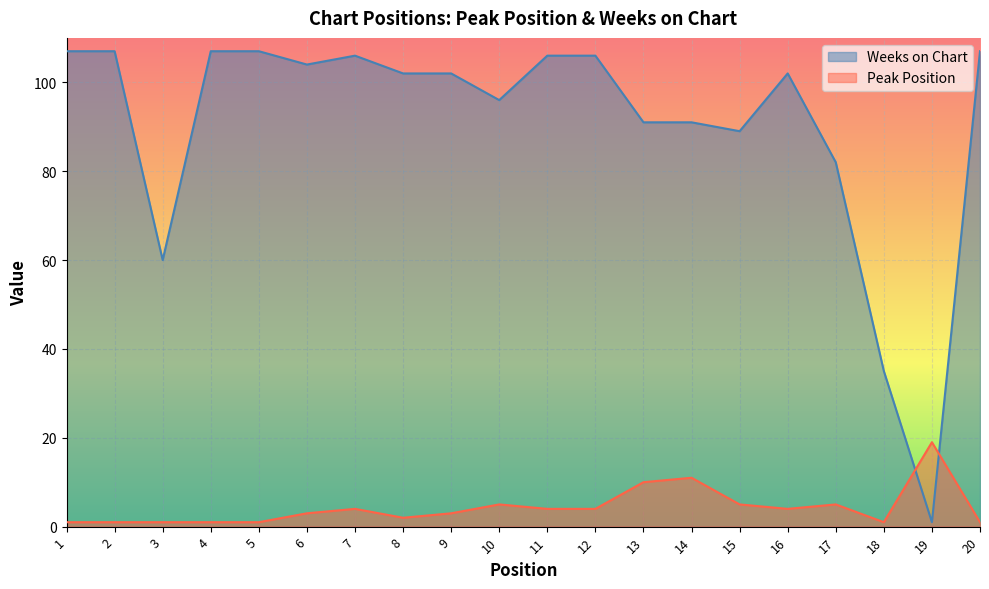

Which category has the lowest value across all series?

1